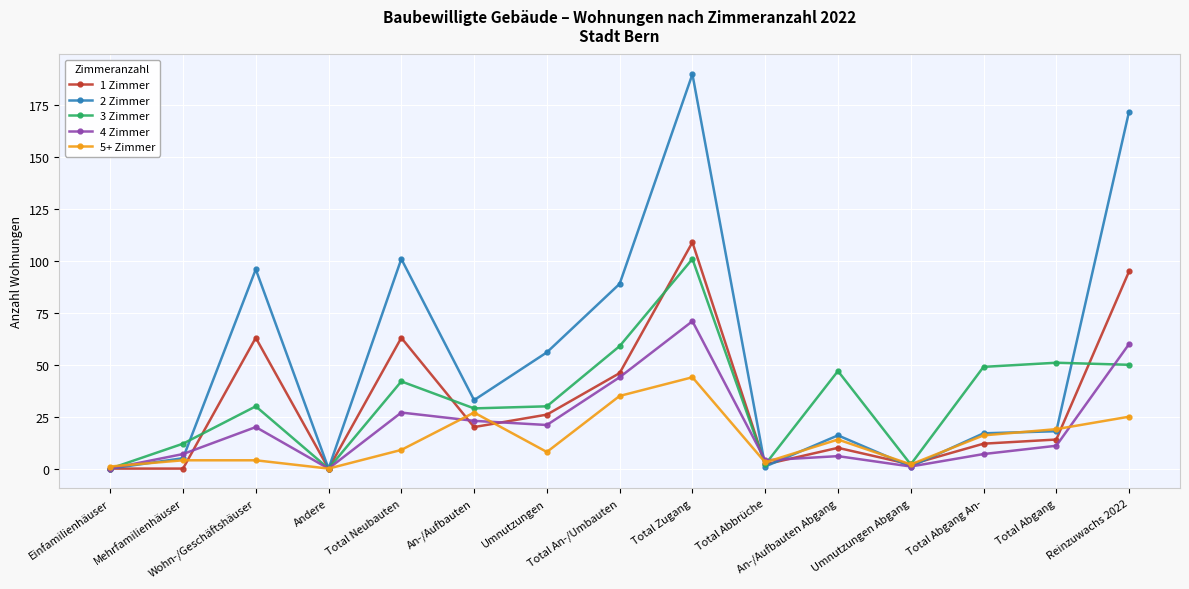

At which label does 3 Zimmer reach its peak?

Total Zugang